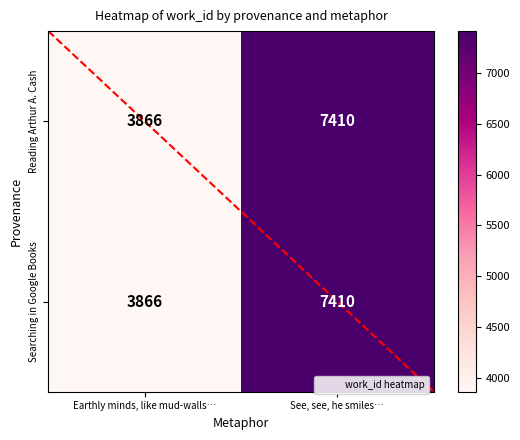

At which label does Searching in Google Books reach its peak?

See, see, he smiles…